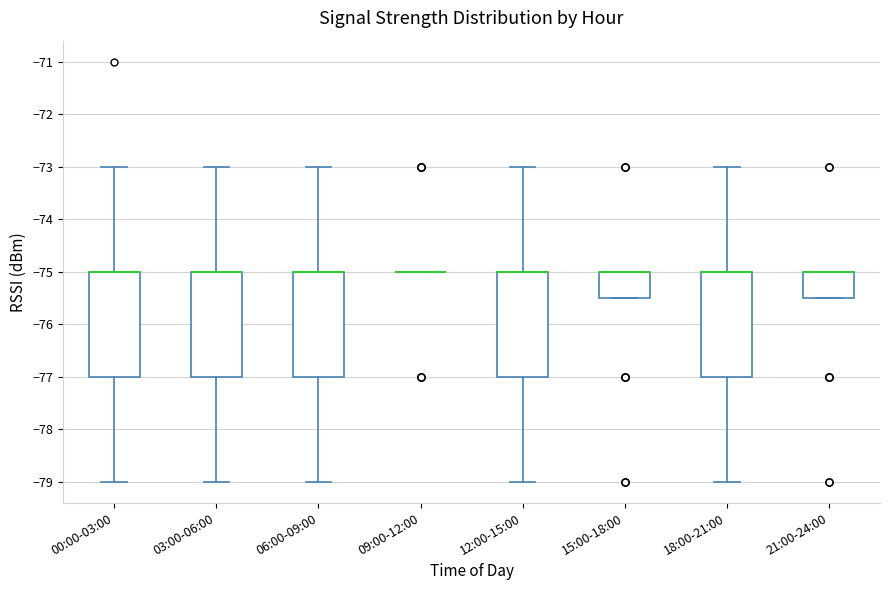

Reading left to right, transcribe this box plot: for each box, give where its median line is, the range the box spans, and where its two whiskers end, as read against the y-axis. The values are not printed on the chart, so give them approximately, as read against the axis.

00:00-03:00: median -75.0 (drawn on the box's upper edge), box -77.0 to -75.0, whiskers -79.0 to -73.0
03:00-06:00: median -75.0 (drawn on the box's upper edge), box -77.0 to -75.0, whiskers -79.0 to -73.0
06:00-09:00: median -75.0 (drawn on the box's upper edge), box -77.0 to -75.0, whiskers -79.0 to -73.0
09:00-12:00: box collapsed to a line at -75.0, whiskers -75.0 to -75.0
12:00-15:00: median -75.0 (drawn on the box's upper edge), box -77.0 to -75.0, whiskers -79.0 to -73.0
15:00-18:00: median -75.0 (drawn on the box's upper edge), box -75.5 to -75.0, whiskers -75.5 to -75.0
18:00-21:00: median -75.0 (drawn on the box's upper edge), box -77.0 to -75.0, whiskers -79.0 to -73.0
21:00-24:00: median -75.0 (drawn on the box's upper edge), box -75.5 to -75.0, whiskers -75.5 to -75.0